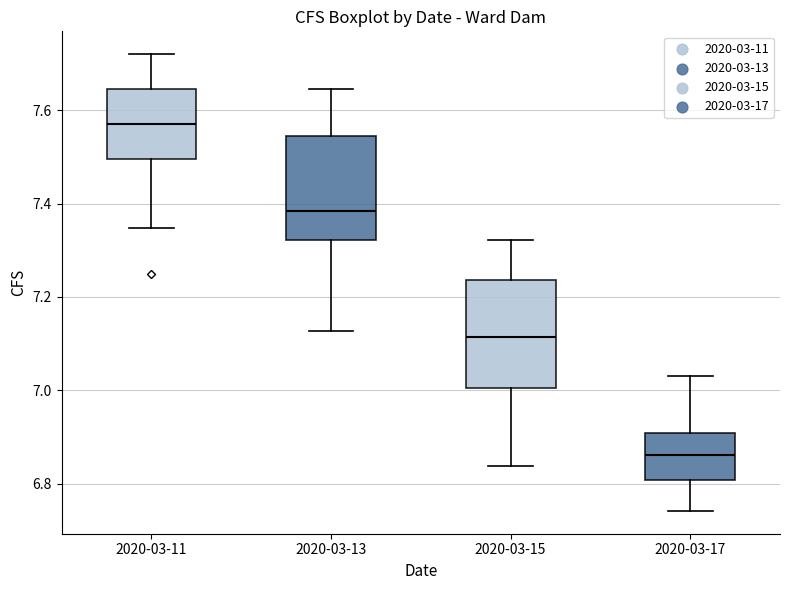

Which box has the lowest median line?

2020-03-17